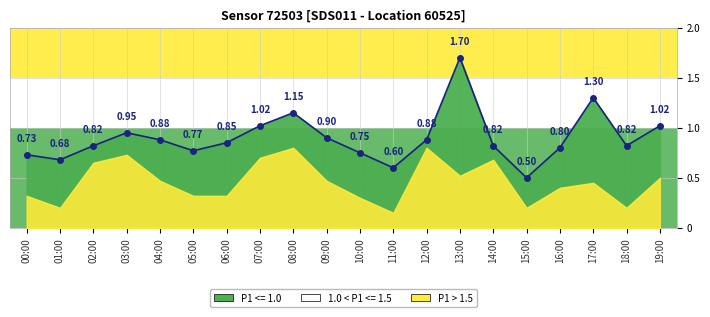

Where is the first local minimum?

01:00